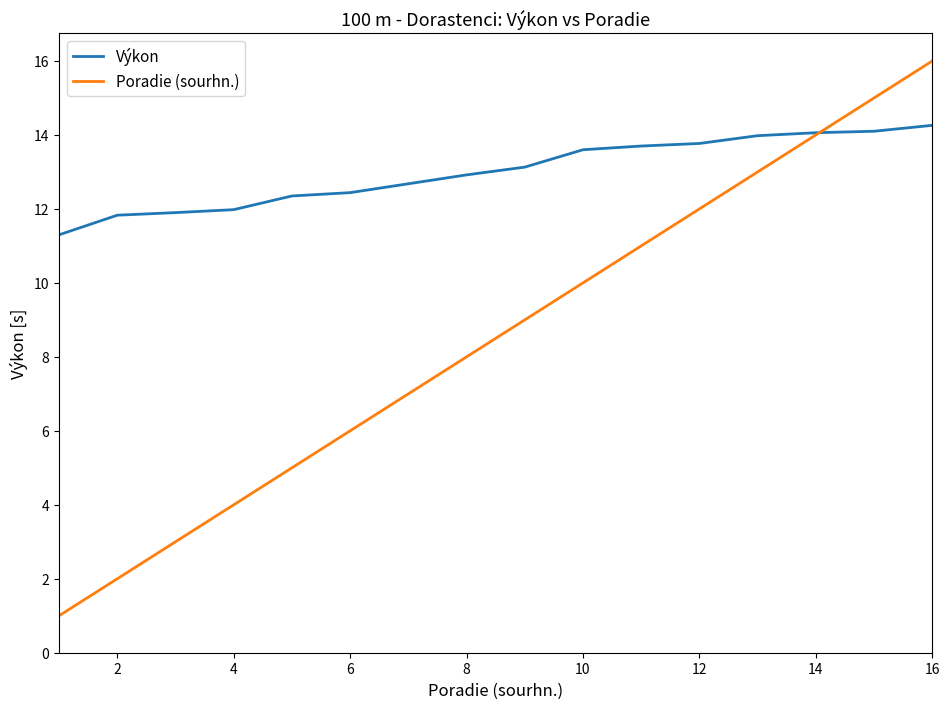

Which series has the largest total across all categories?

Výkon